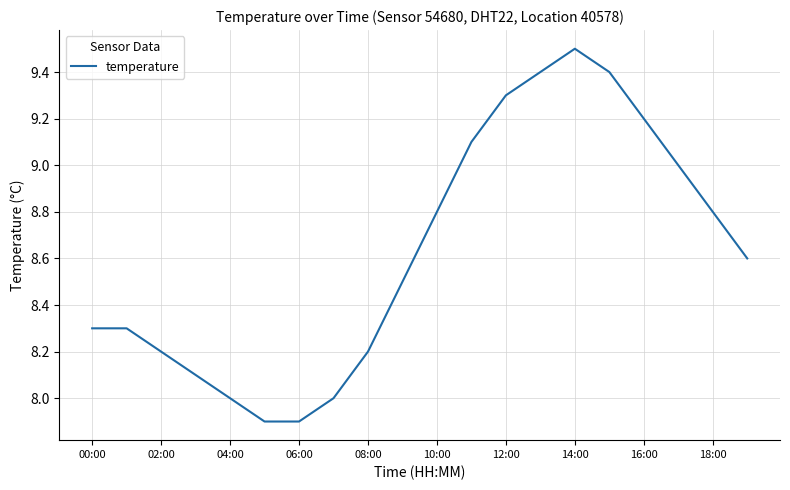

What is the greatest value displayed?

9.5